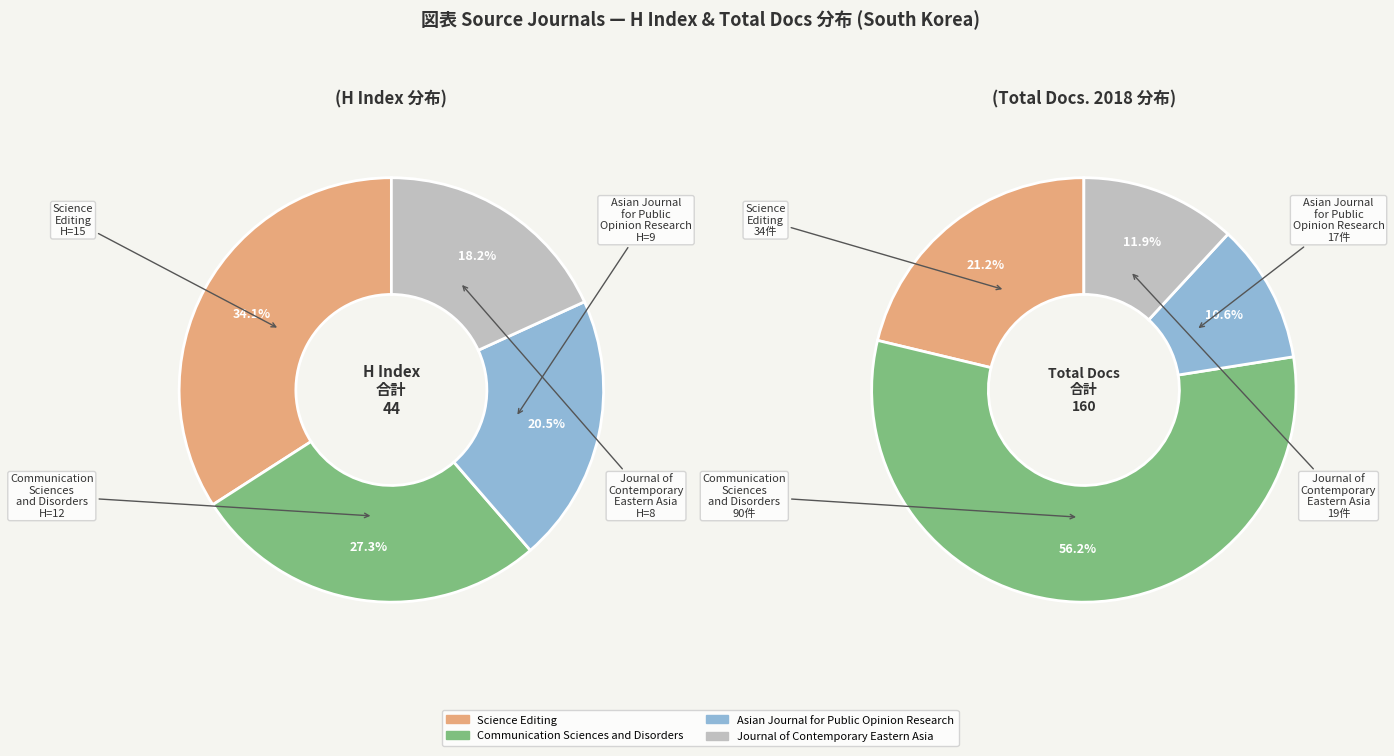

To the nearest percent, what is the average slice percentage?

25%